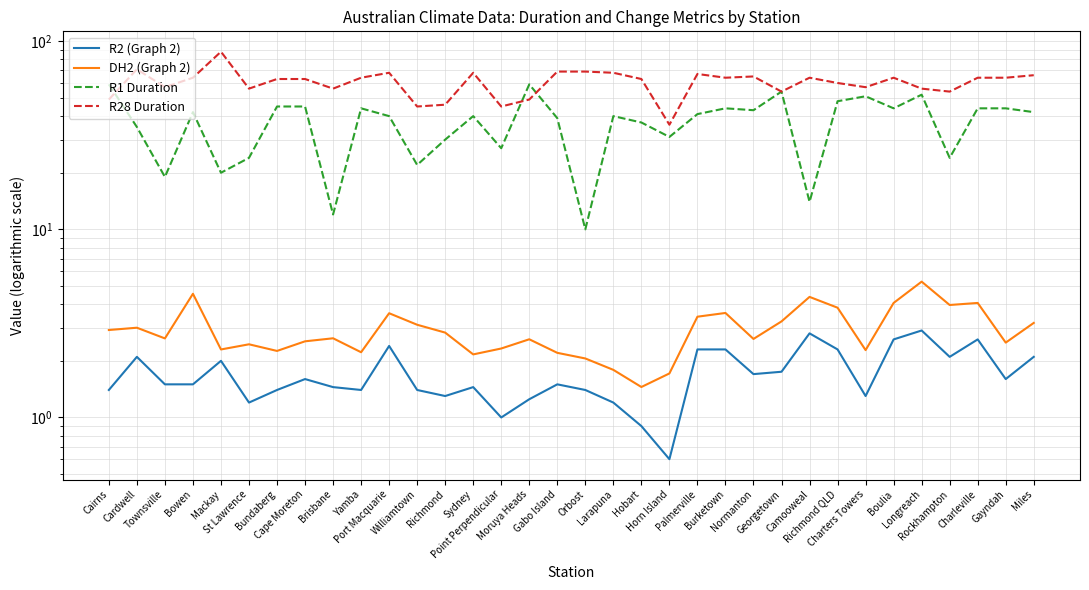

Reading left to right, list all the values displayed in this chart.

R2 (Graph 2): 1.4	2.1	1.5	1.5	2.0	1.2	1.4	1.6	1.4	1.4	2.4	1.4	1.3	1.4	1.0	1.2	1.5	1.4	1.2	0.9	0.6	2.3	2.3	1.7	1.8	2.8	2.3	1.3	2.6	2.9	2.1	2.6	1.6	2.1
DH2 (Graph 2): 2.9	3.0	2.6	4.5	2.3	2.4	2.3	2.5	2.6	2.2	3.6	3.1	2.8	2.2	2.3	2.6	2.2	2.1	1.8	1.5	1.7	3.4	3.6	2.6	3.2	4.4	3.8	2.3	4.1	5.3	4.0	4.1	2.5	3.2
R1 Duration: 59.0	35.0	19.0	42.0	20.0	24.0	45.0	45.0	12.0	44.0	40.0	22.0	30.0	40.0	27.0	59.0	39.0	10.0	40.0	37.0	31.0	41.0	44.0	43.0	54.0	14.0	48.0	51.0	44.0	52.0	24.0	44.0	44.0	42.0
R28 Duration: 49.0	71.0	57.0	64.0	88.0	56.0	63.0	63.0	56.0	64.0	68.0	45.0	46.0	68.0	45.0	49.0	69.0	69.0	68.0	63.0	36.0	67.0	64.0	65.0	54.0	64.0	60.0	57.0	64.0	56.0	54.0	64.0	64.0	66.0